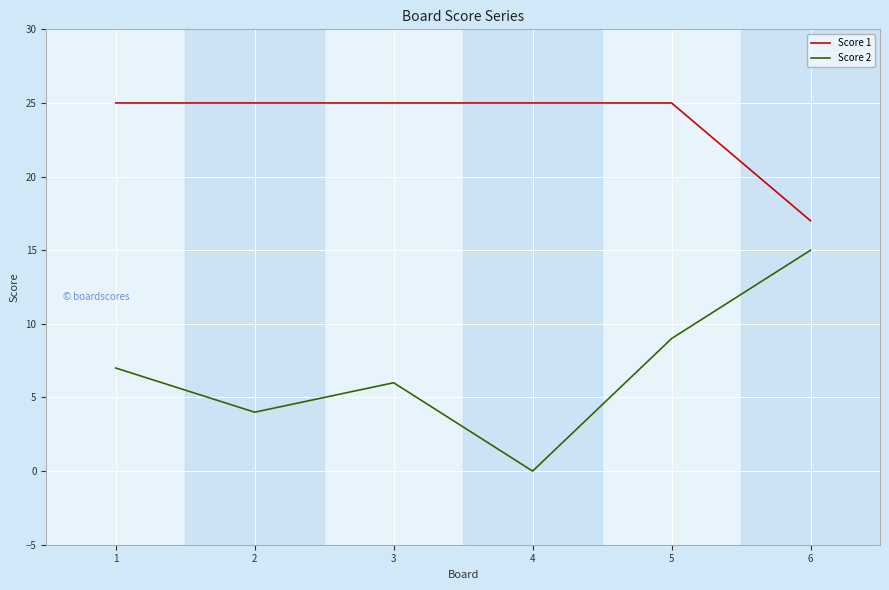

Reading left to right, list all the values displayed in this chart.

Score 1: 1=25	2=25	3=25	4=25	5=25	6=17
Score 2: 1=7	2=4	3=6	4=0	5=9	6=15